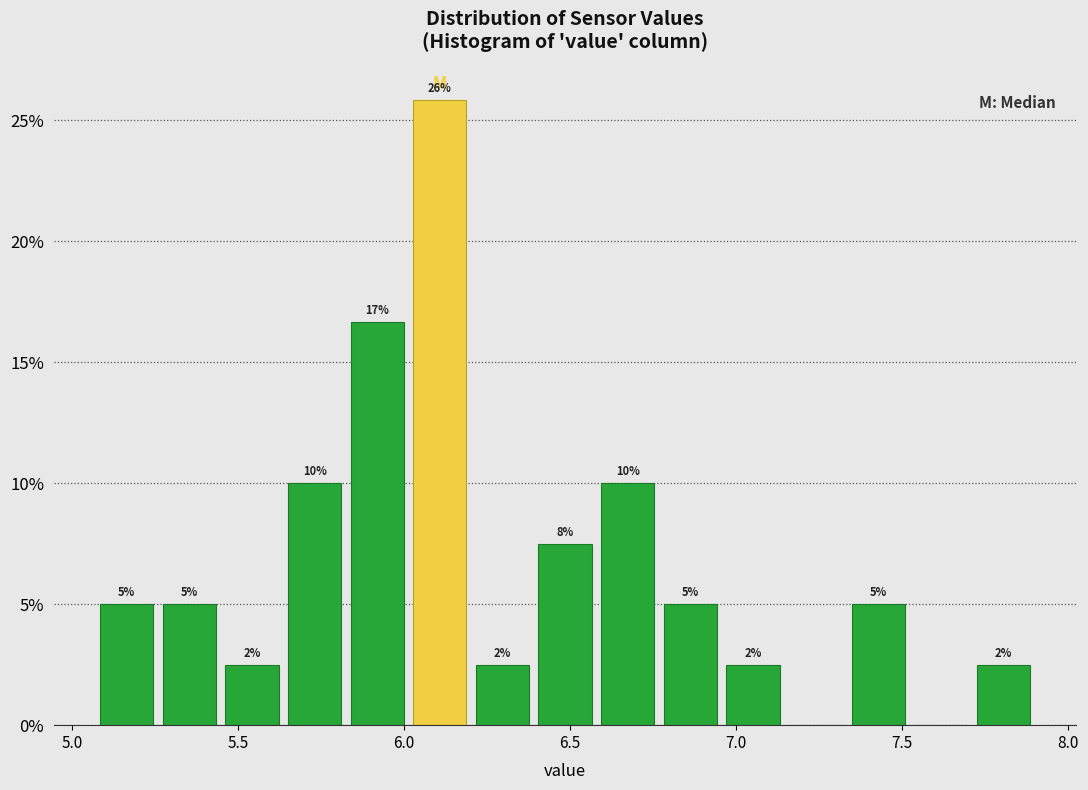

Around what value on the x-axis is the tallest bar? Give the approximate position of its centre, as read against the axis.

6.10